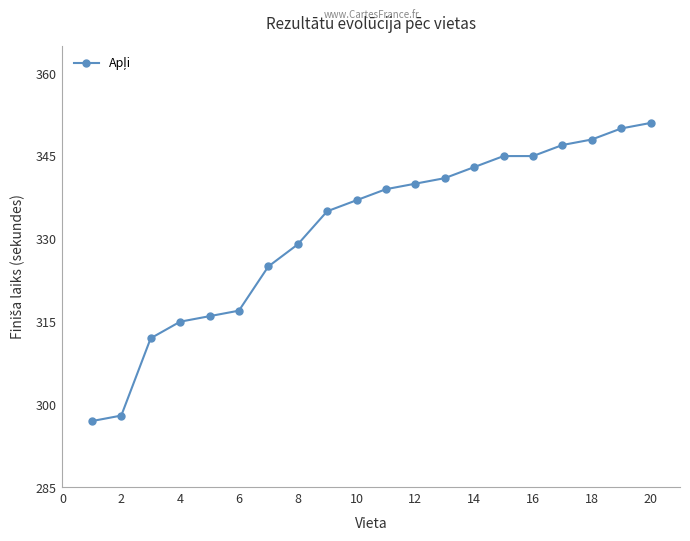

Does the chart display data point markers on the line(s)?

Yes